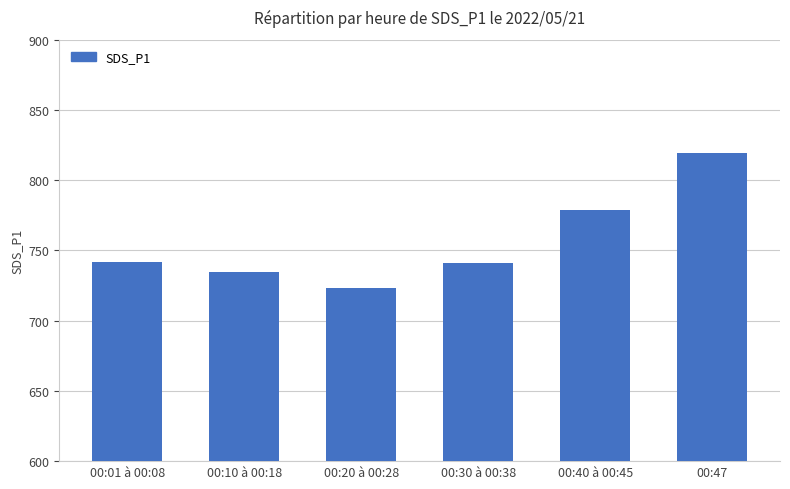

What is the ratio of the value at 00:30 à 00:38 to the value at 00:10 à 00:18?

1.0